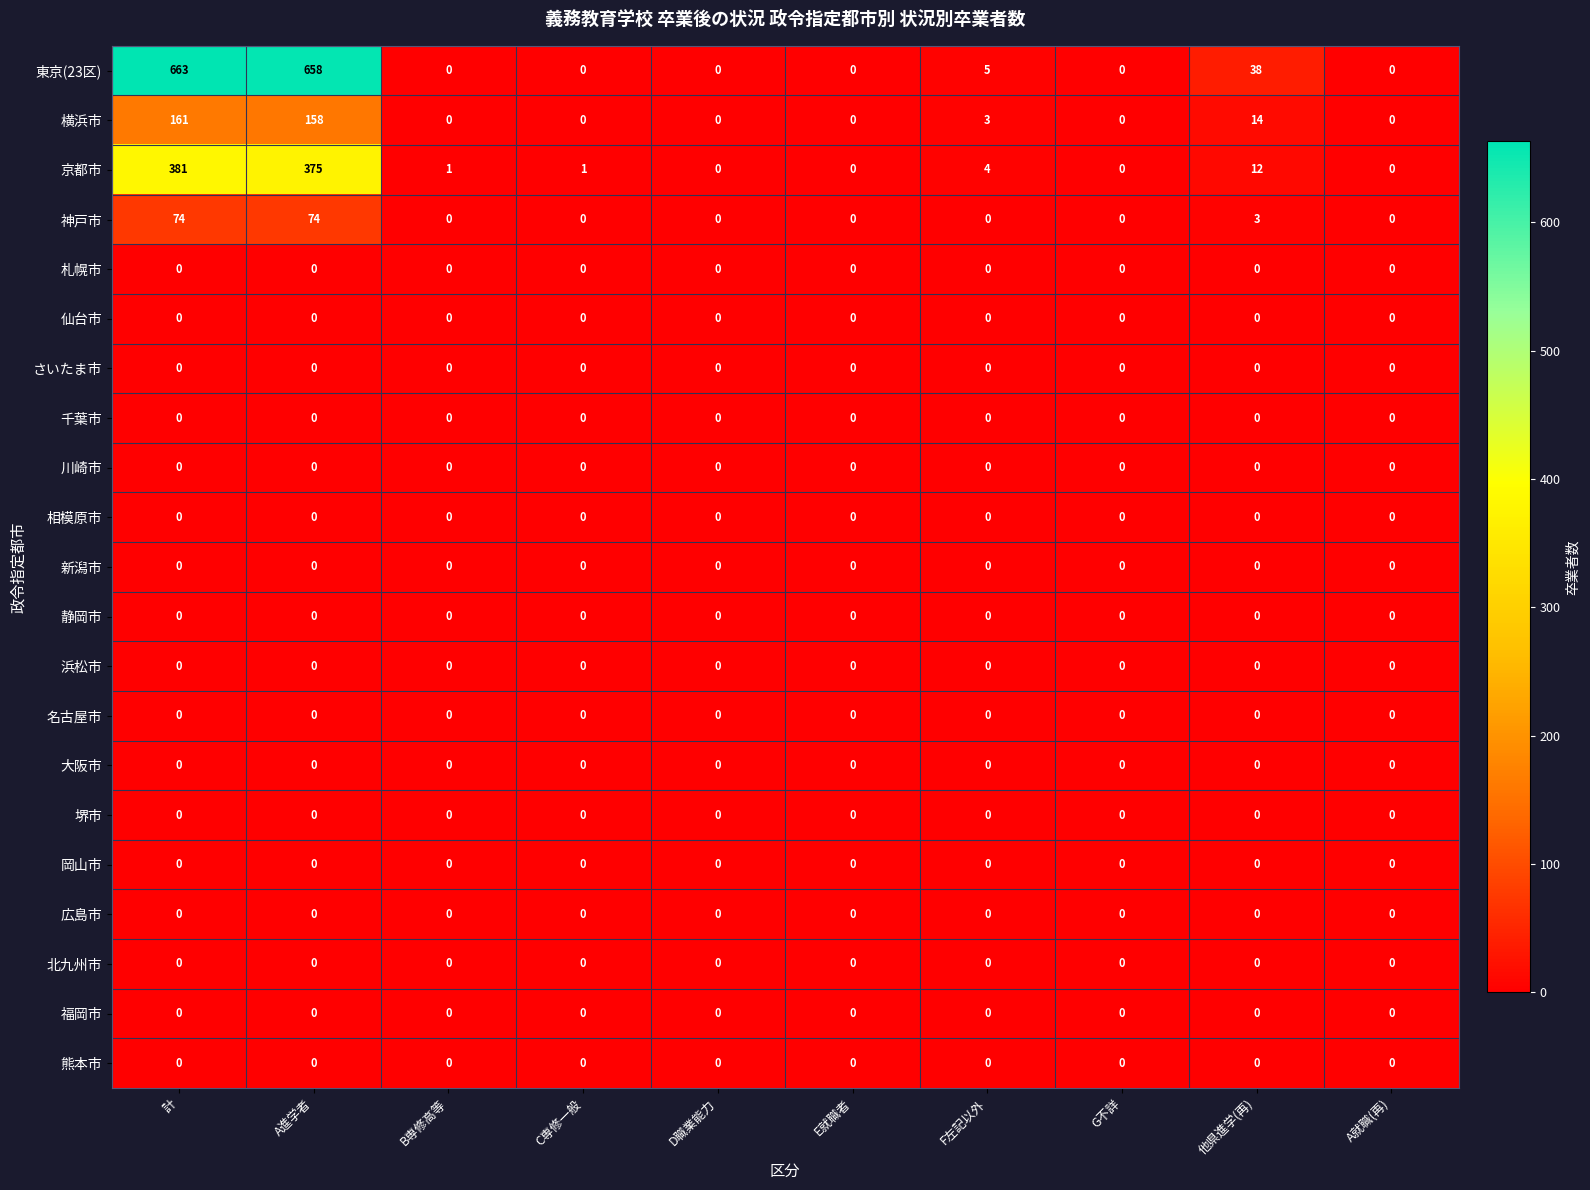

At which category is the sum across all series the highest?

計